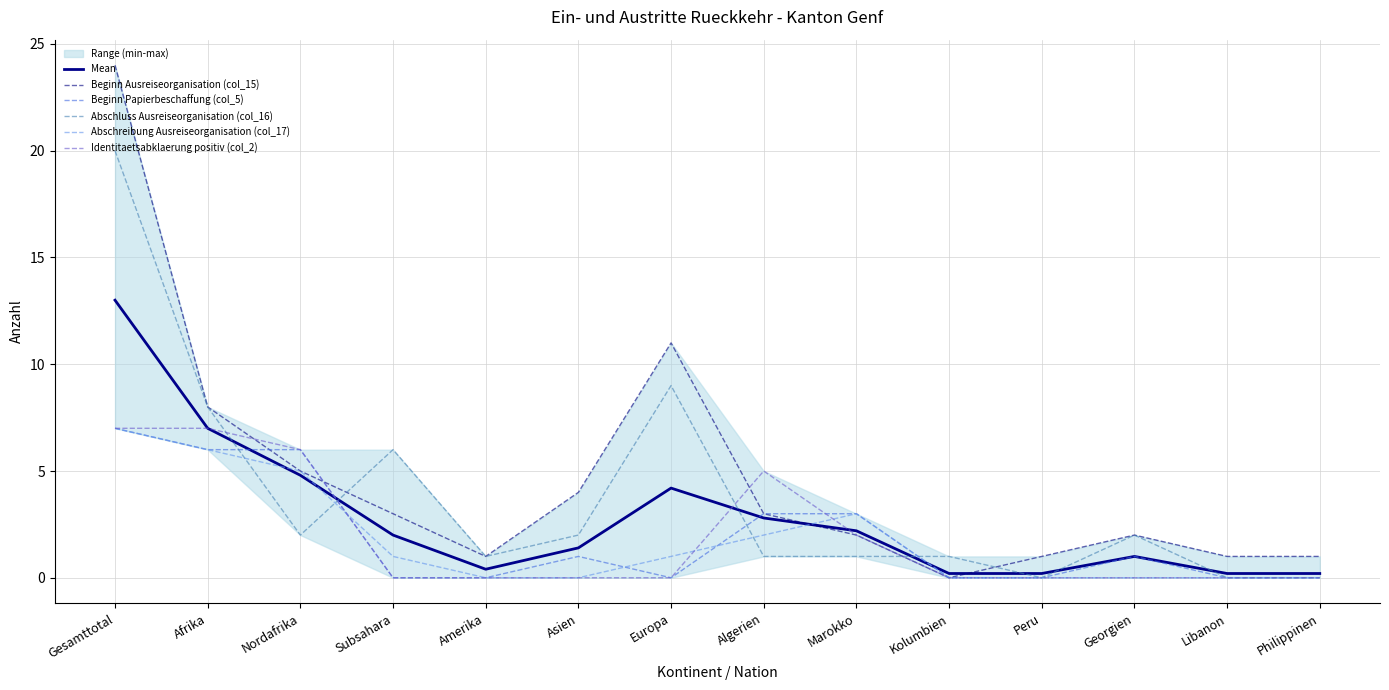

What is the highest value of the Abschluss Ausreiseorganisation (col_16) series?

20.0